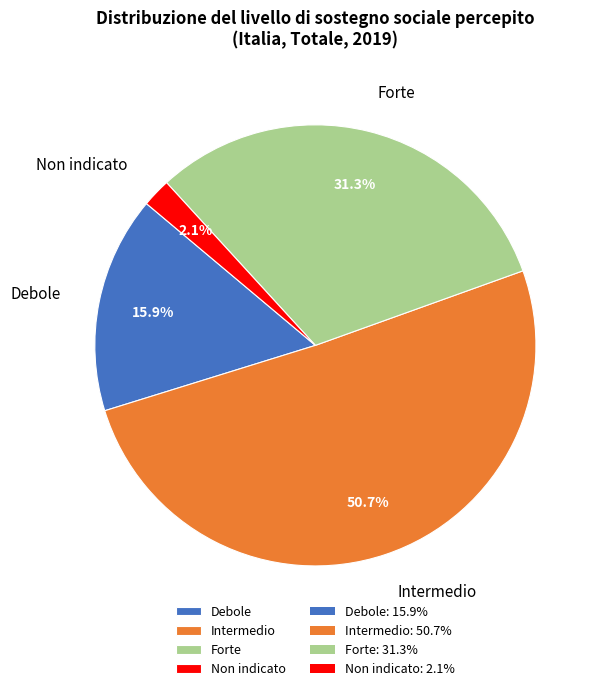

To the nearest percent, what percentage of the pie is Intermedio?

51%